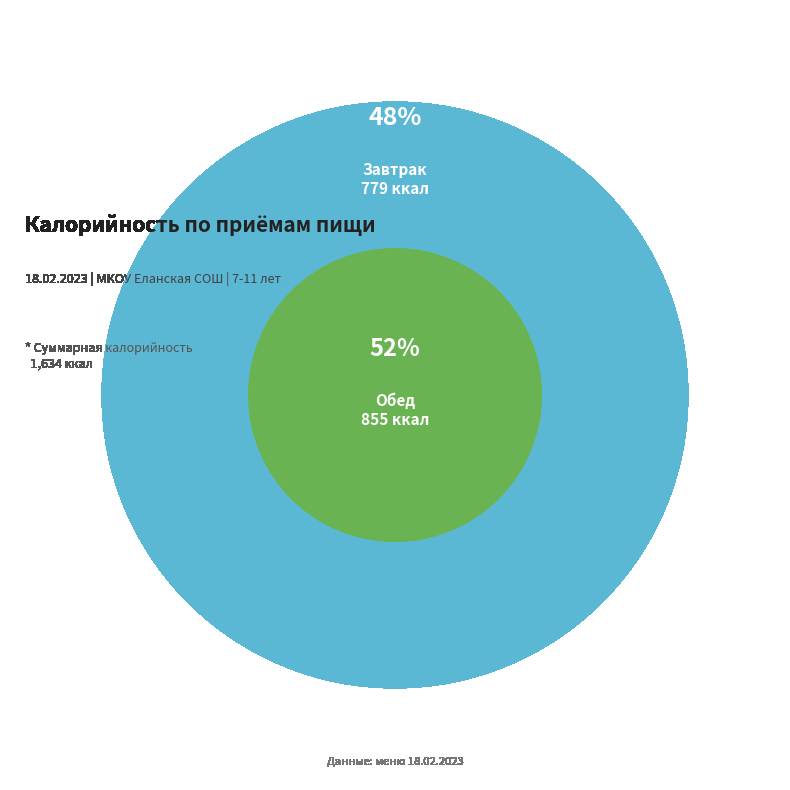

Combined, what portion of the pie is Полдник and Обед?

52.3%